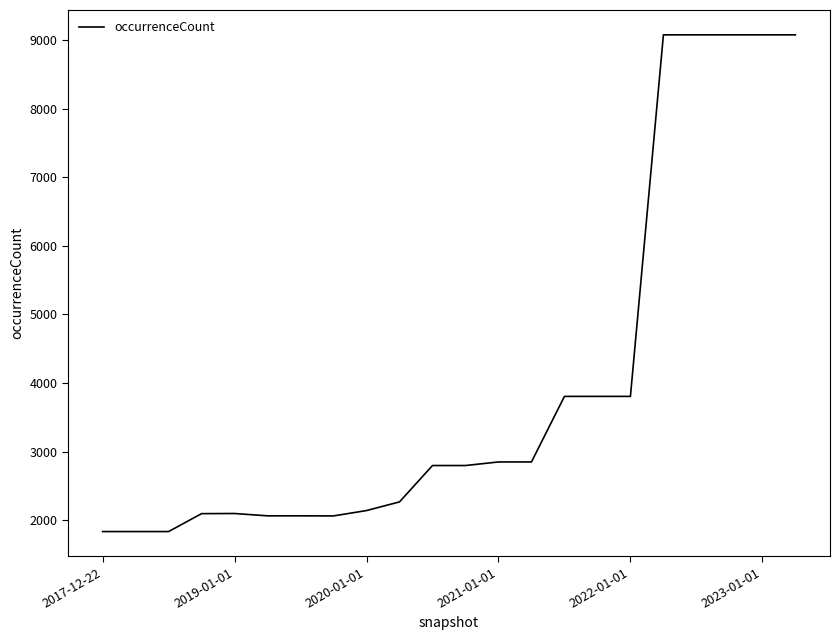

What is the maximum value shown in the chart?

9074